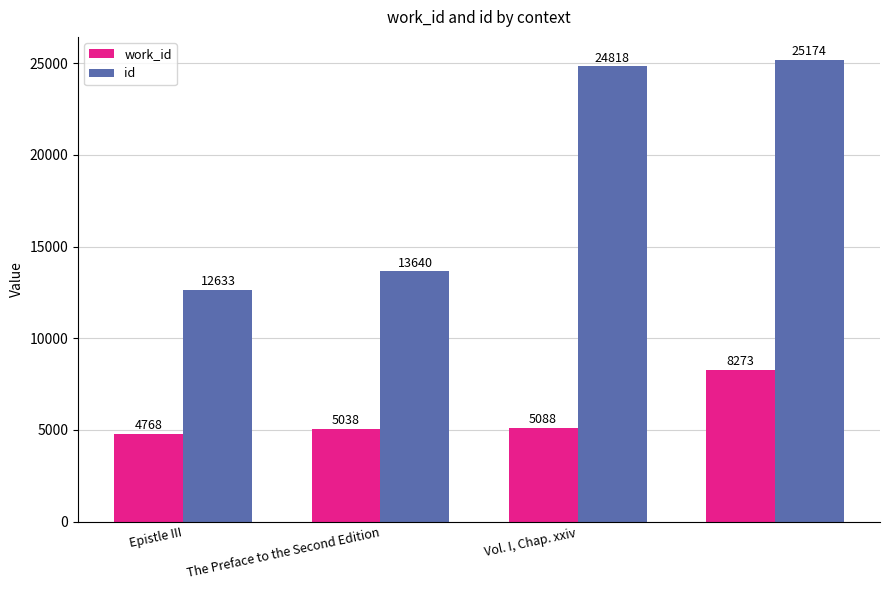

What is the greatest value displayed?

25174